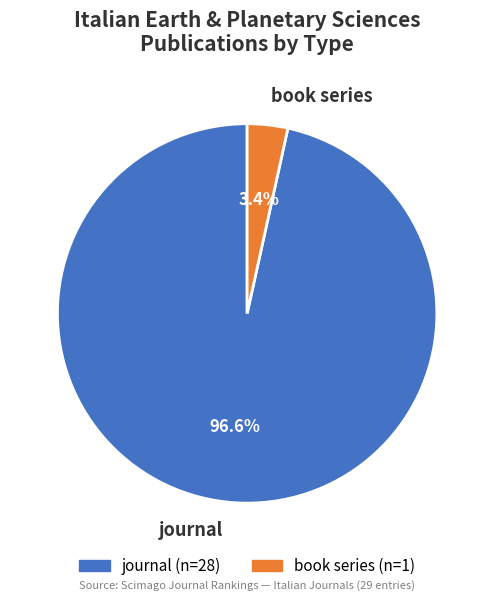

To the nearest percent, what is the difference between the journal and book series slice percentages?

93%